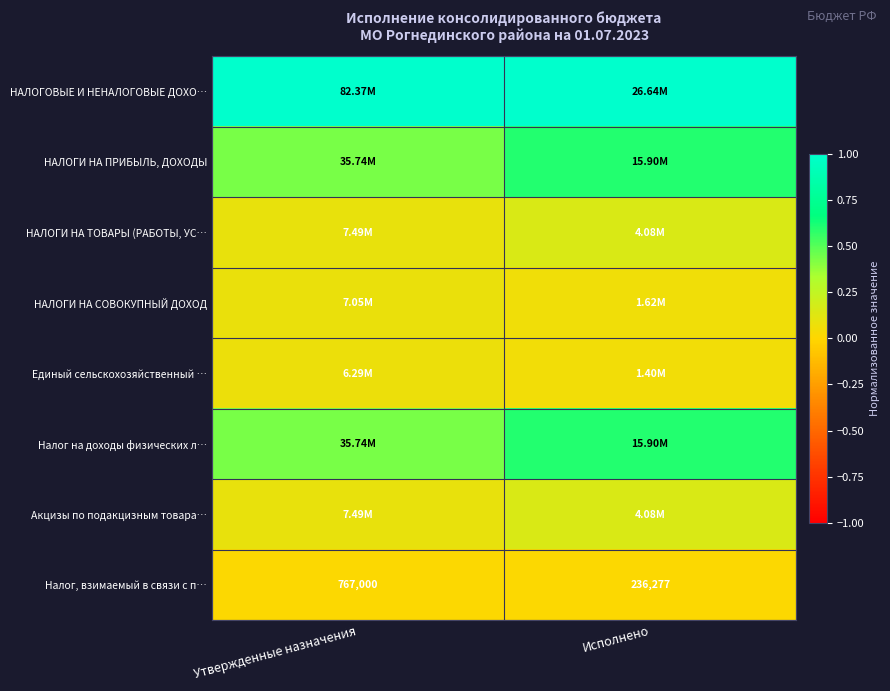

Is it true that НАЛОГИ НА ТОВАРЫ (РАБОТЫ, УС… equals 0.2 at Исполнено?

False